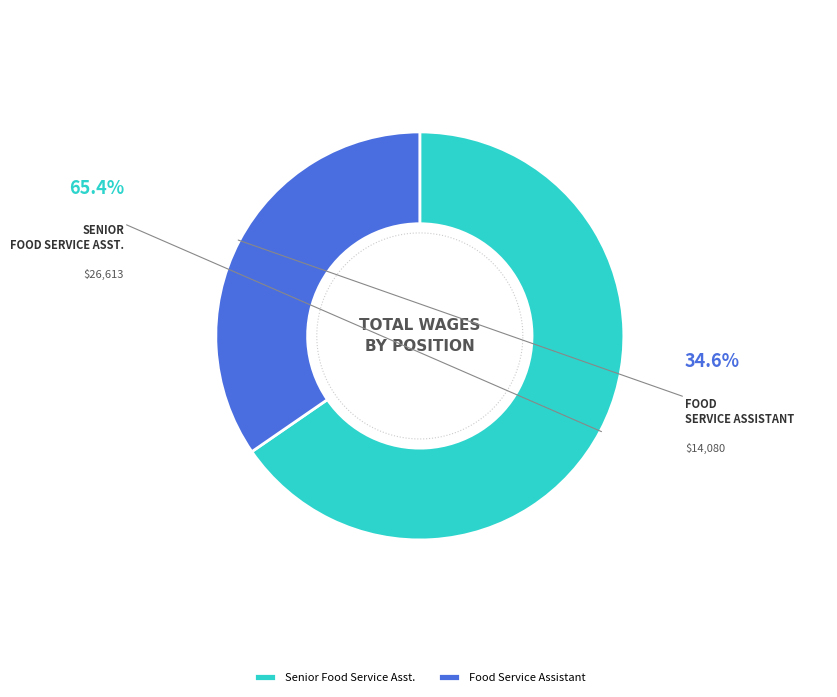

What is the ratio of the value at Senior Food Service Asst. to the value at Food Service Assistant?

1.9